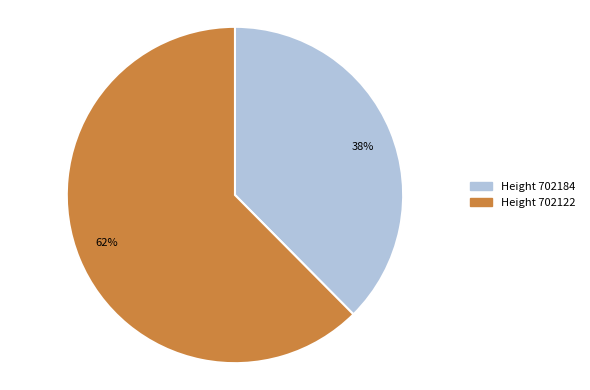

To the nearest percent, what is the average slice percentage?

50%